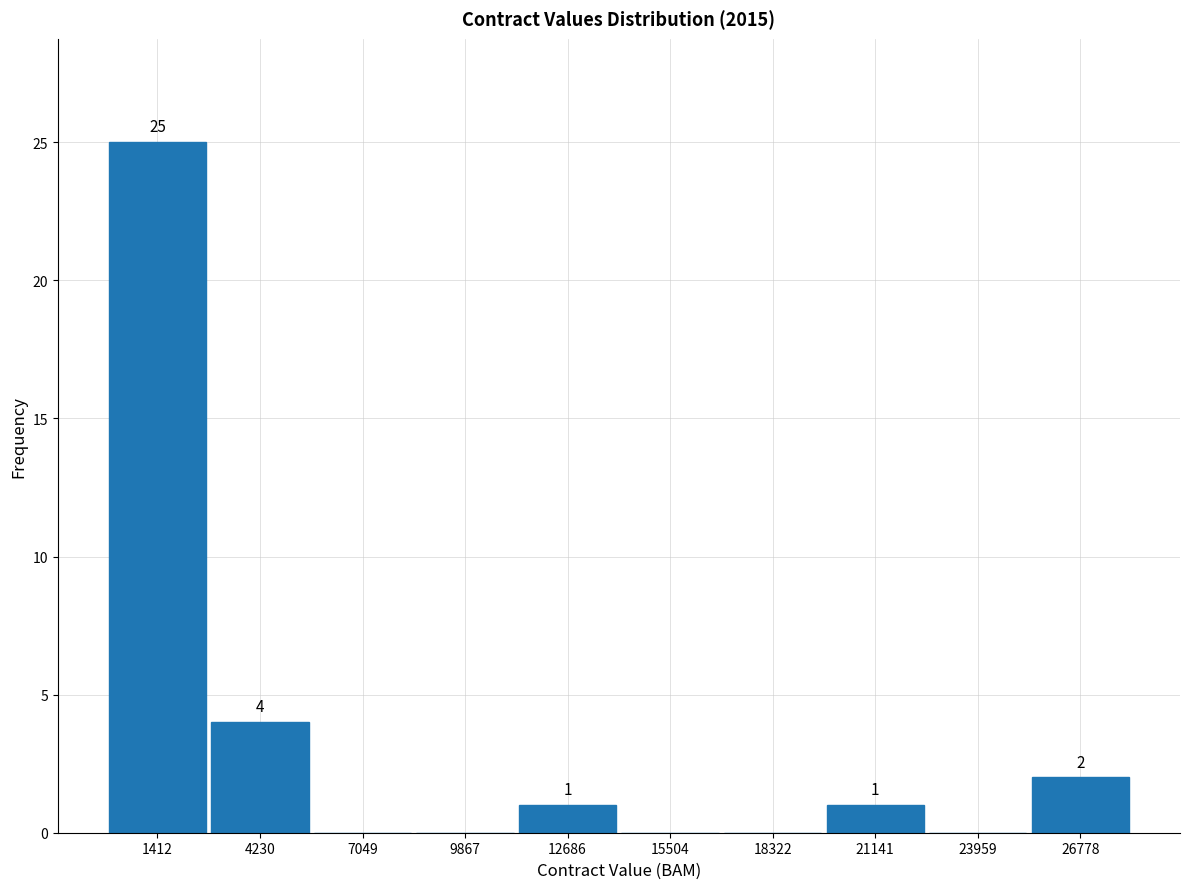

Which range on the x-axis has the tallest bar?

0 to 3000